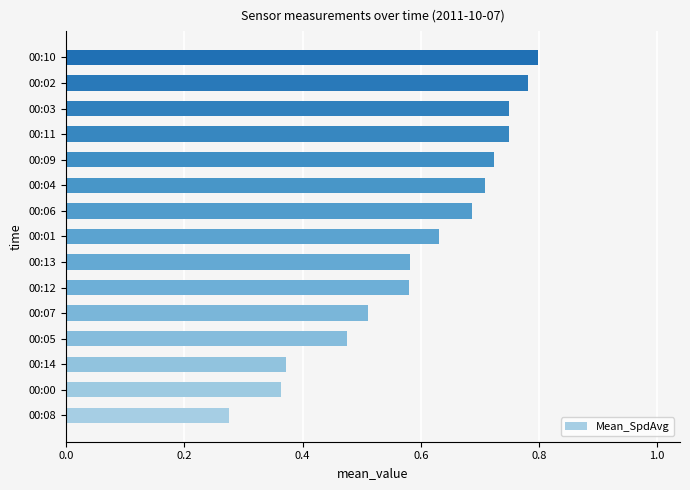

Is it true that the value at 00:06 is 1.2?

False